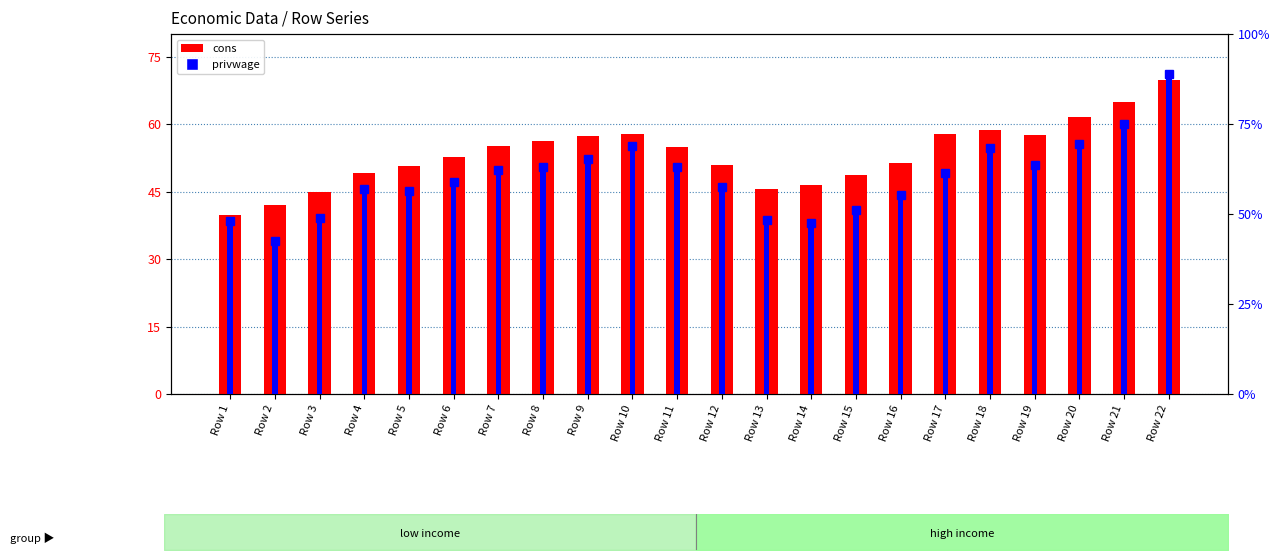

Where is privwage nearest to the value 39?

Row 9